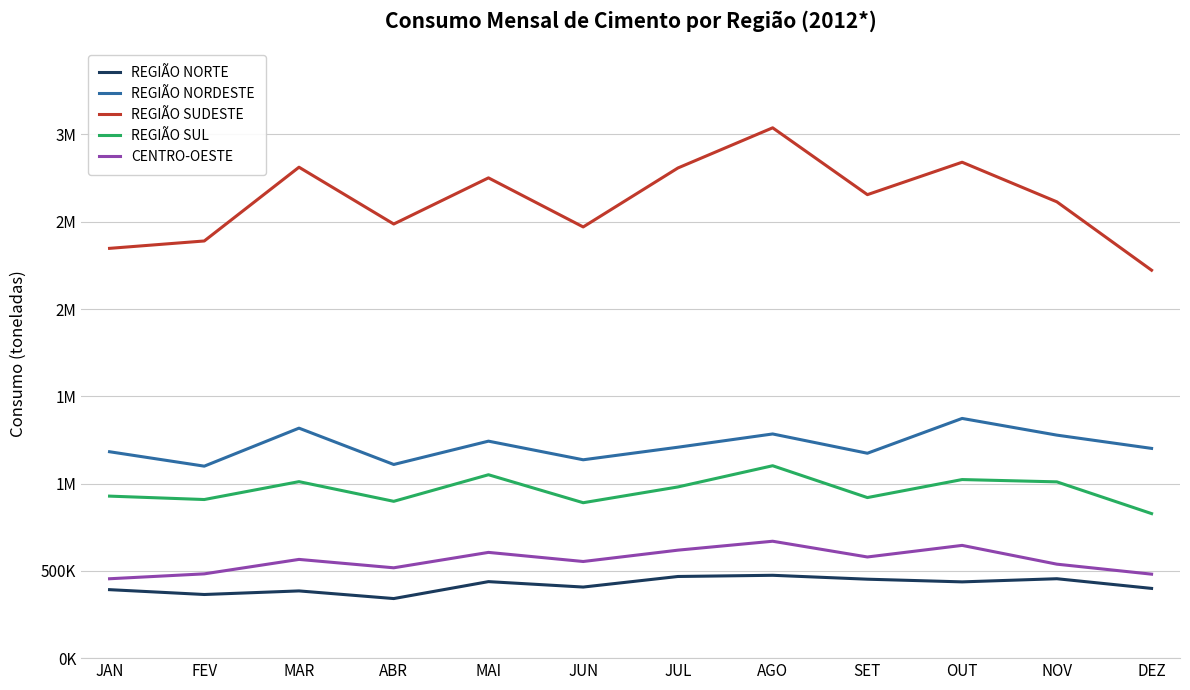

At which category is the sum across all series the highest?

AGO